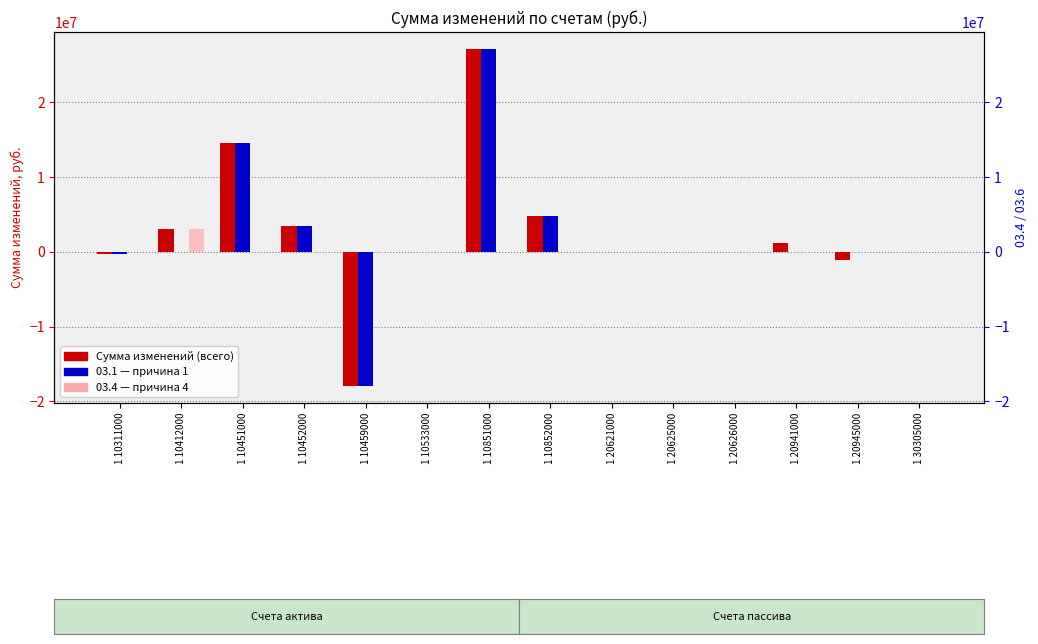

How many values in the 03.4 — причина 4 series exceed 0?

1